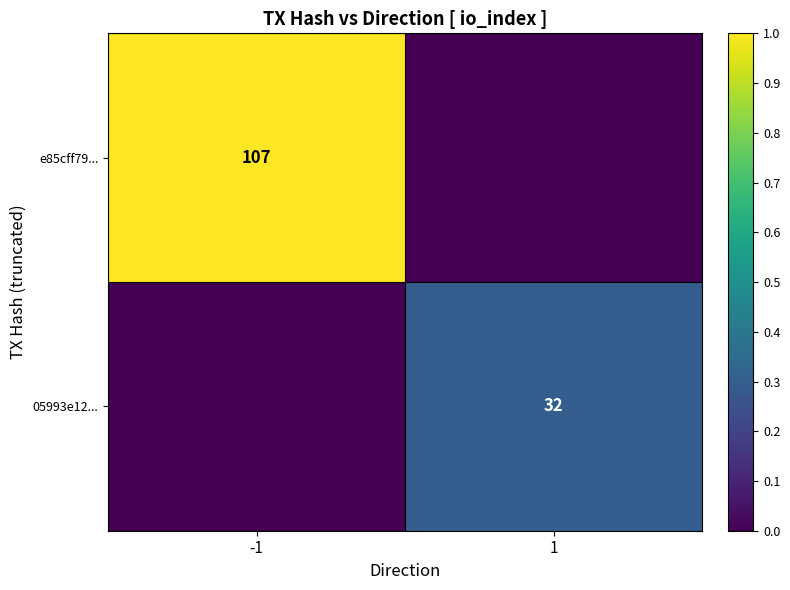

What is the total value across all series at 1?

0.3